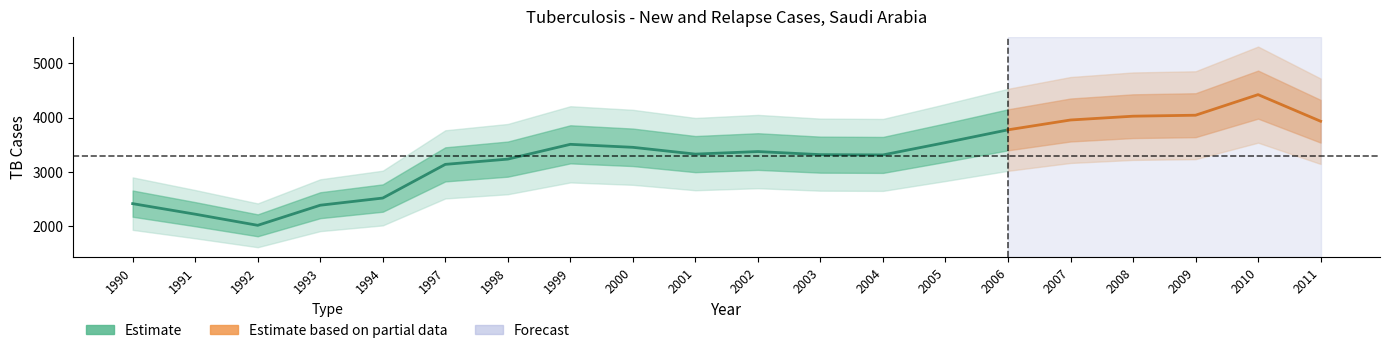

The chart shows a value of 3539 at 2005. True or false?

True